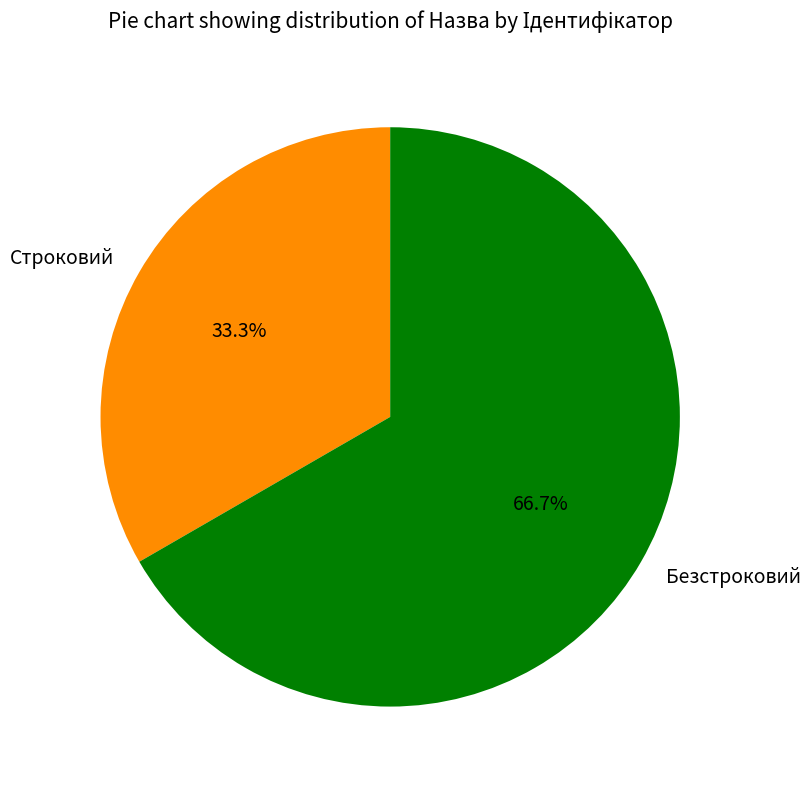

Between Безстроковий and Строковий, which is larger?

Безстроковий